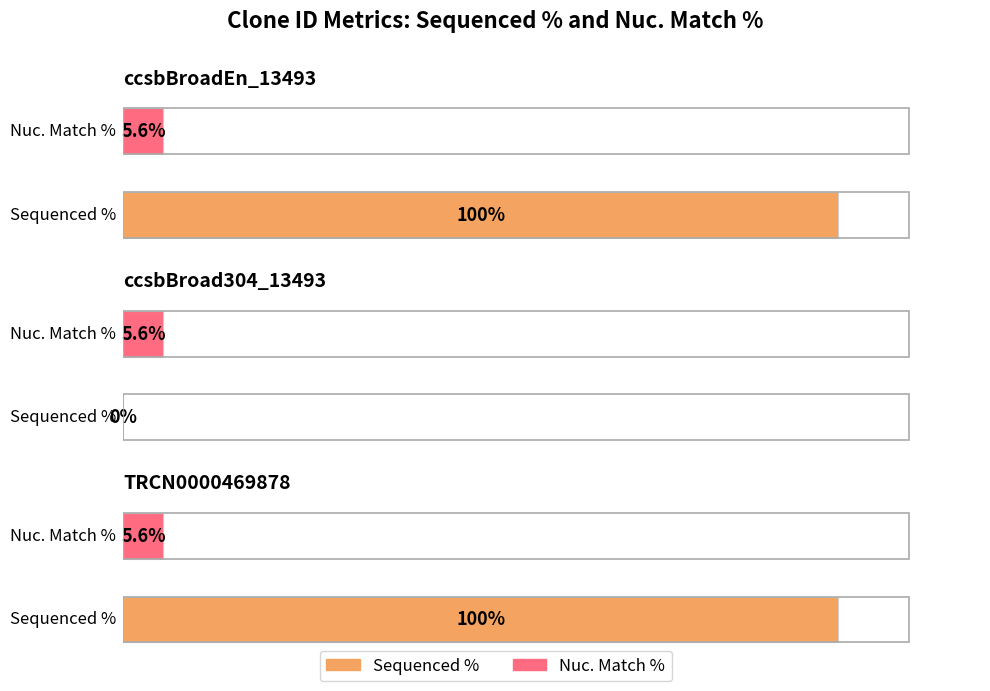

Between ccsbBroadEn_13493 and ccsbBroad304_13493, which series saw the biggest shift?

Sequenced %